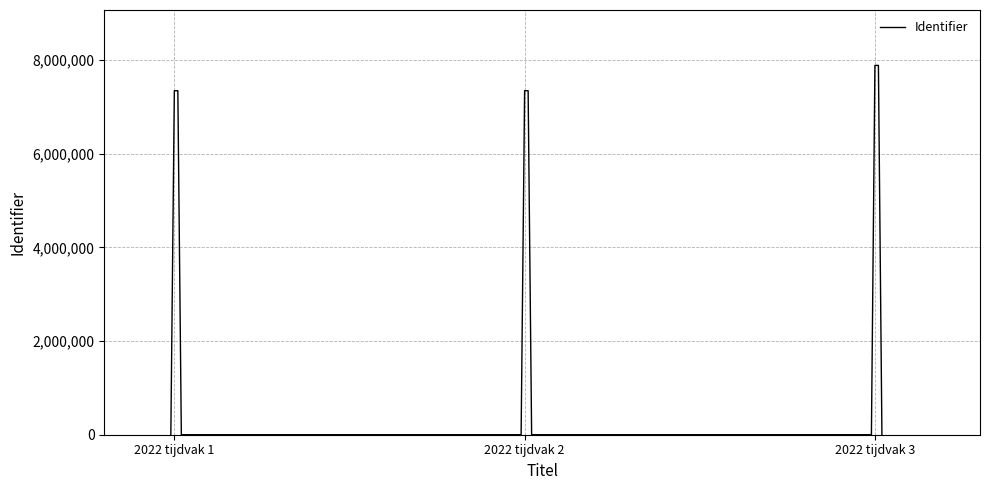

What is the difference between the maximum and minimum values?

7883043